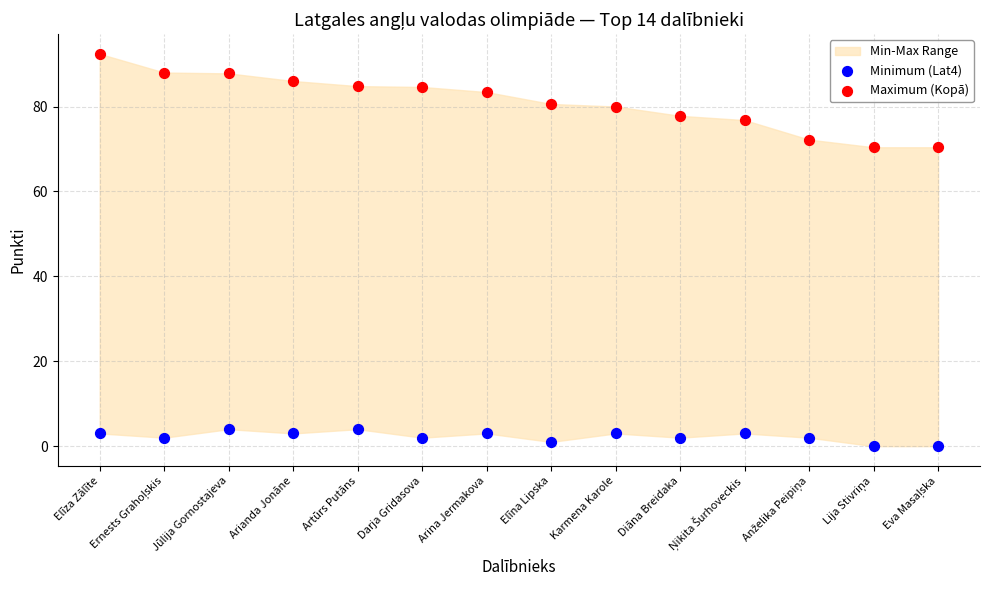

Which series contains the highest Y value?

Maximum (Kopā)